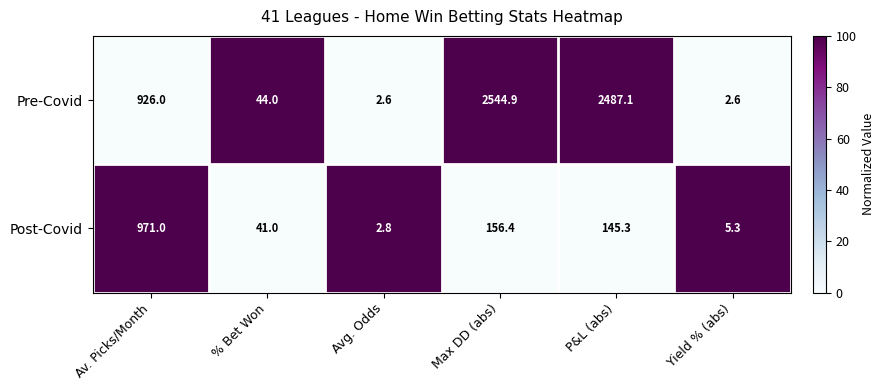

Which series has the largest range (max minus min)?

Pre-Covid